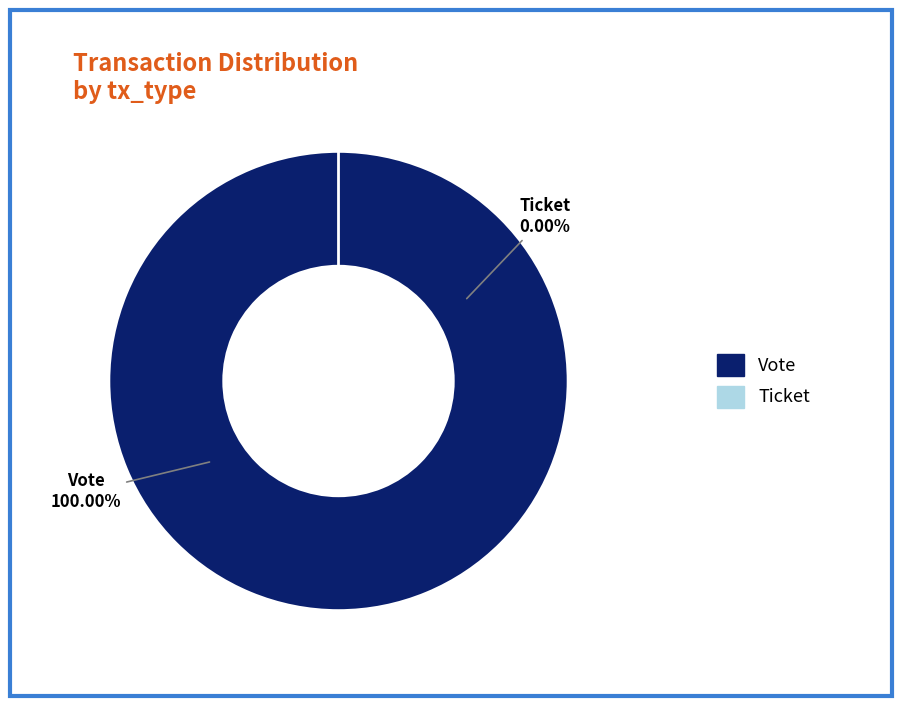

Is there any slice that represents more than half of the pie?

Yes